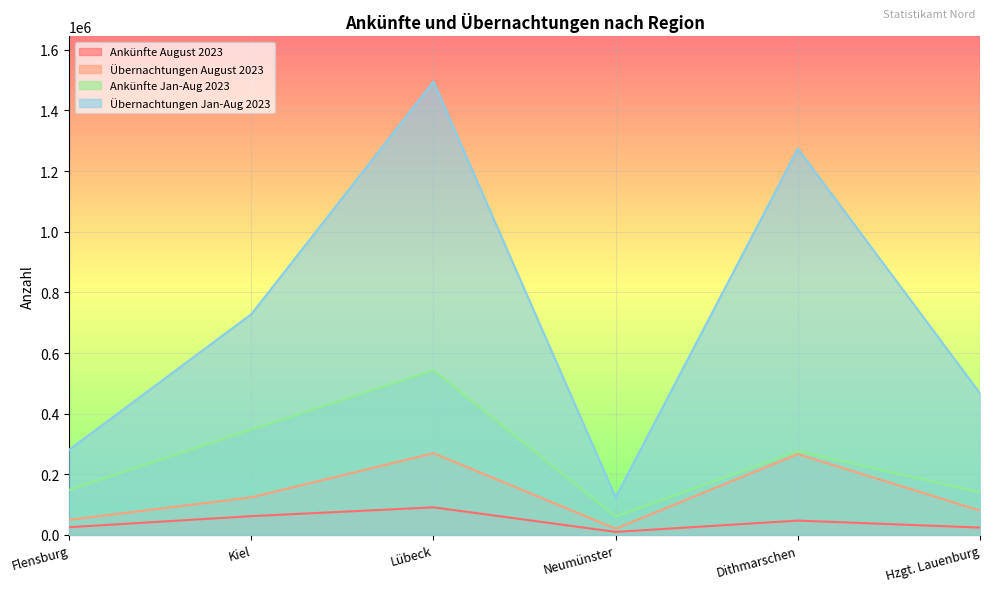

Where is the first local maximum for Übernachtungen August 2023?

Lübeck